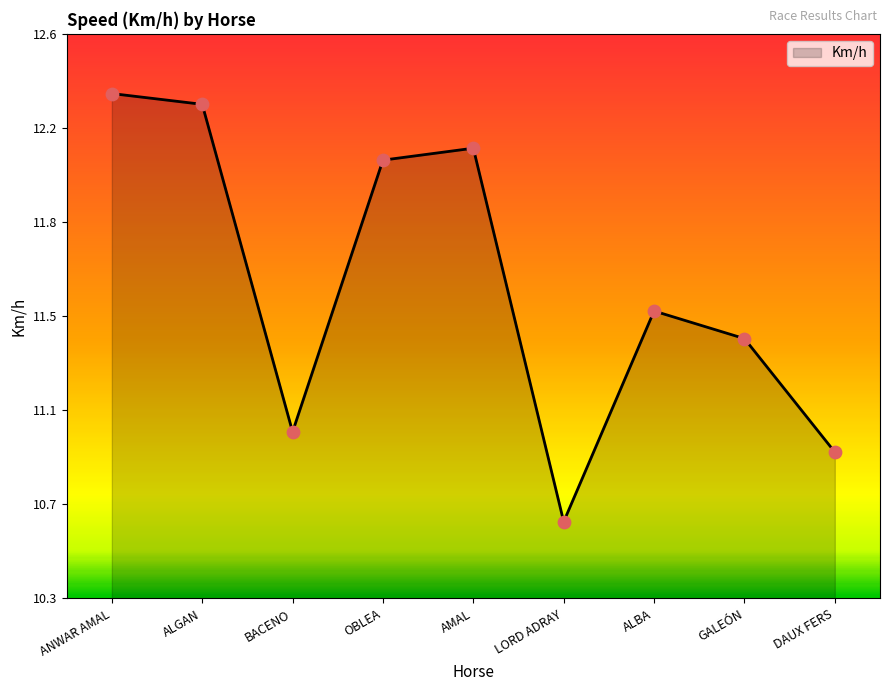

Approximately how many times larger is the value at ALGAN compared to AMAL?

1.0